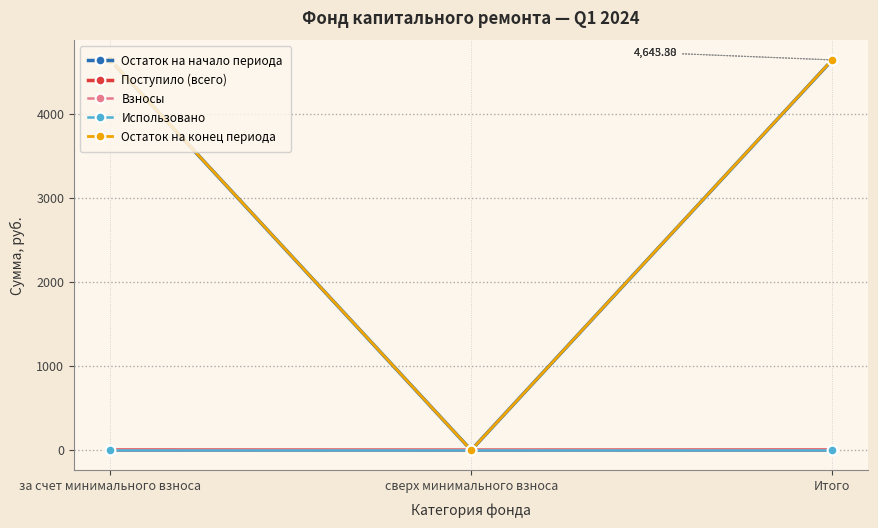

Does the chart have visible grid lines?

Yes